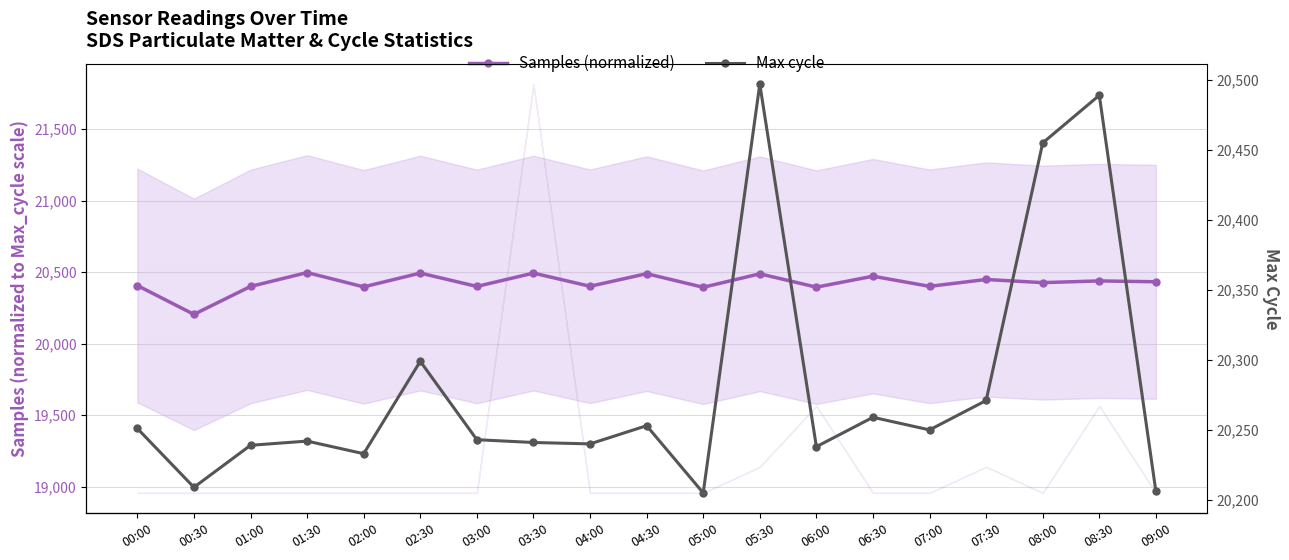

At how many categories does at least one series exceed 20411?

10